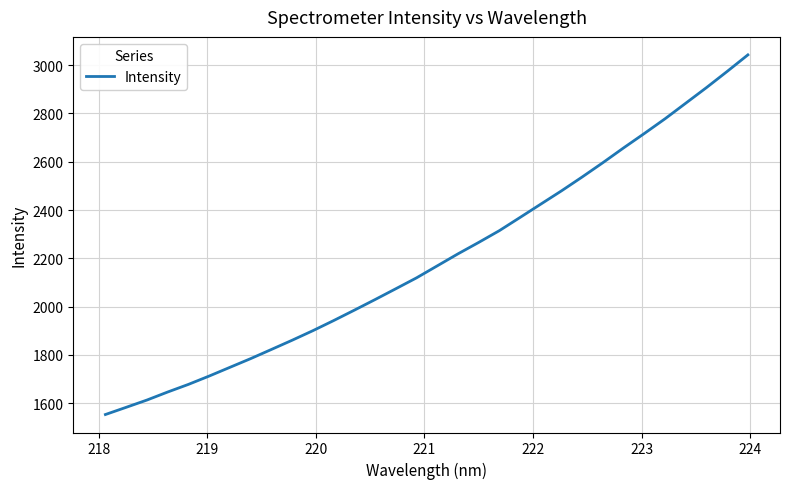

What is the maximum value shown in the chart?

3042.7